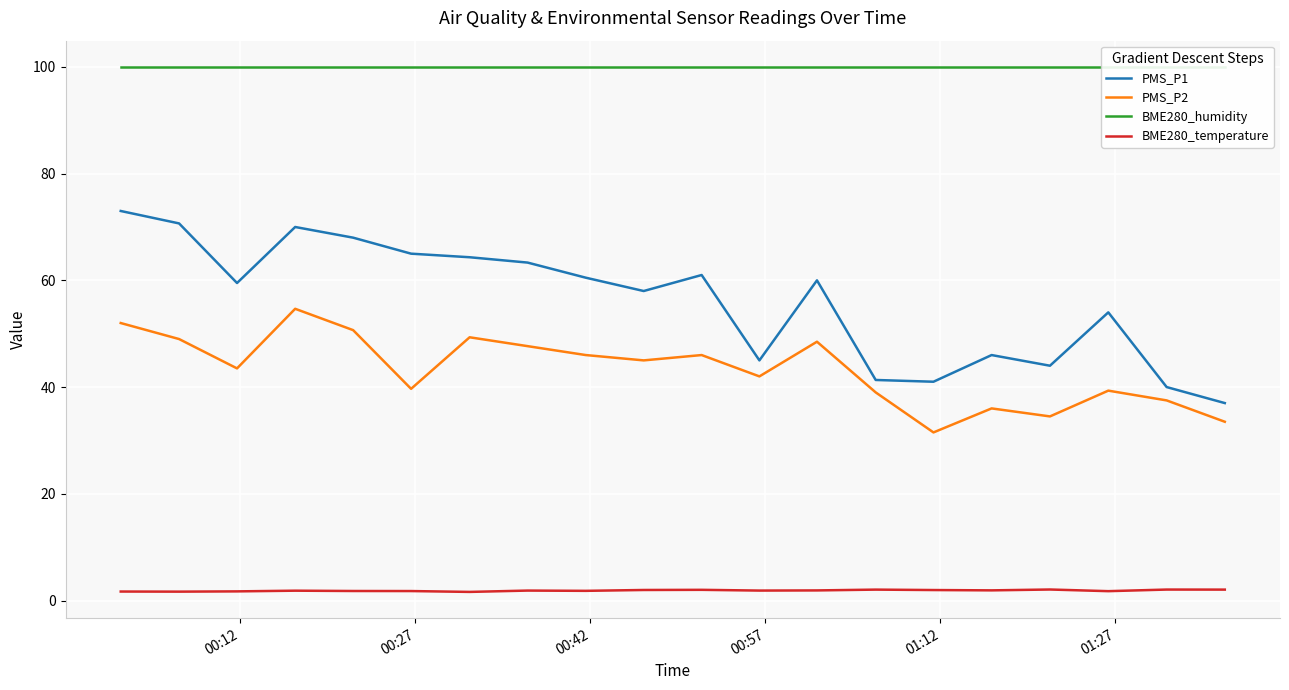

What is the lowest value of the PMS_P1 series?

37.0